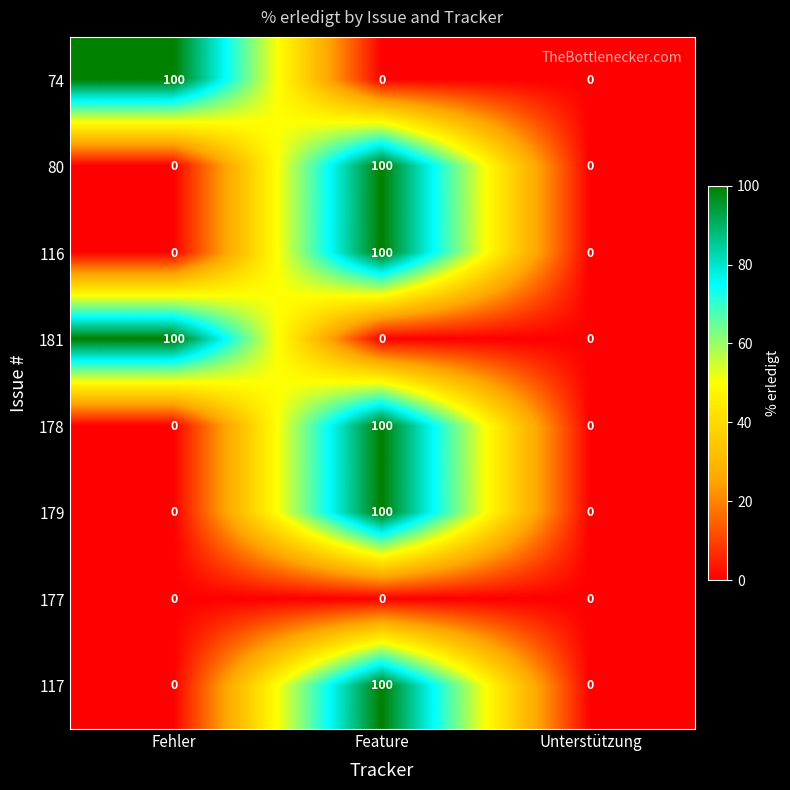

What is the highest value of the 179 series?

100